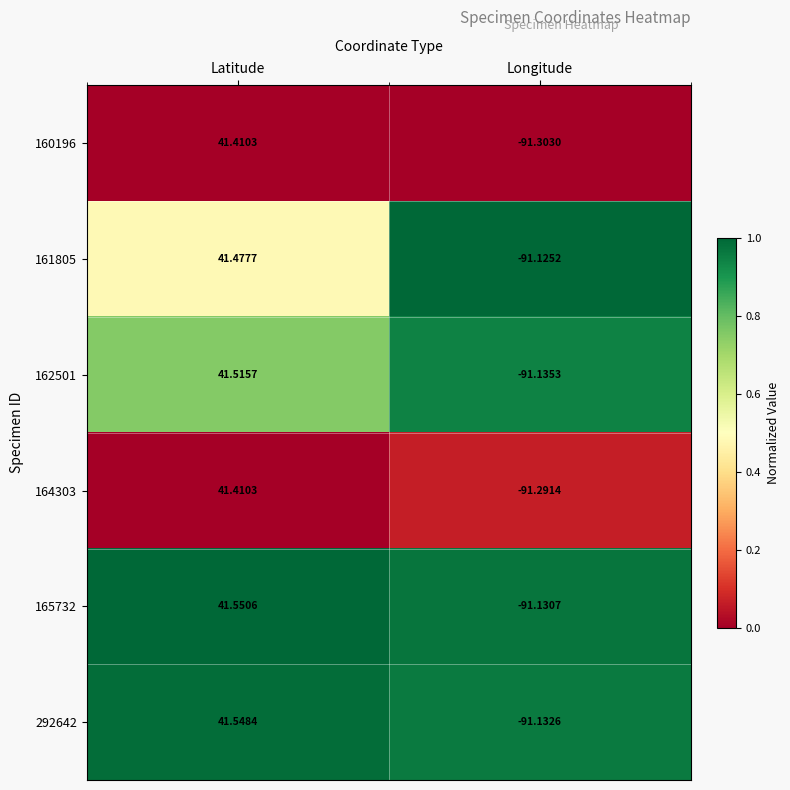

At how many categories does at least one series exceed 0?

1